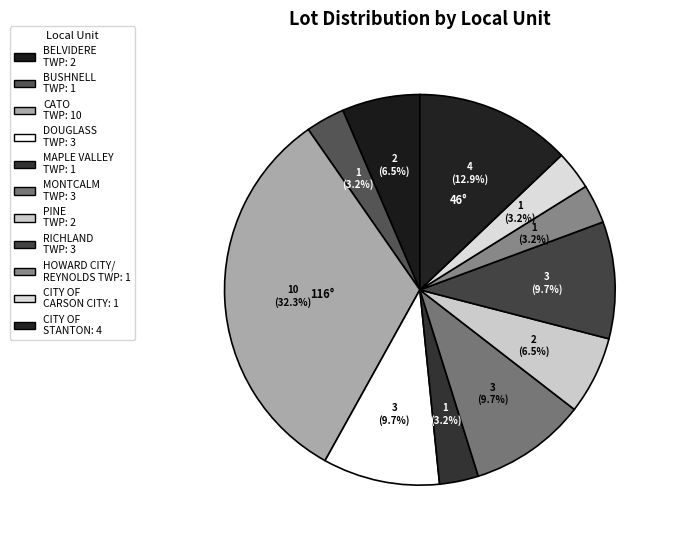

Which slice is the smallest?

BUSHNELL TOWNSHIP